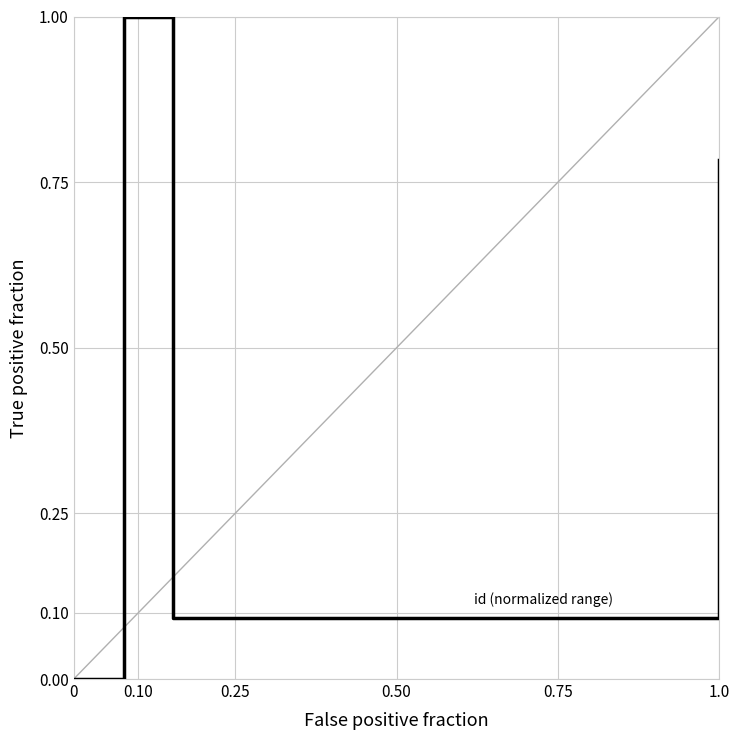

How many positive values are there?

6